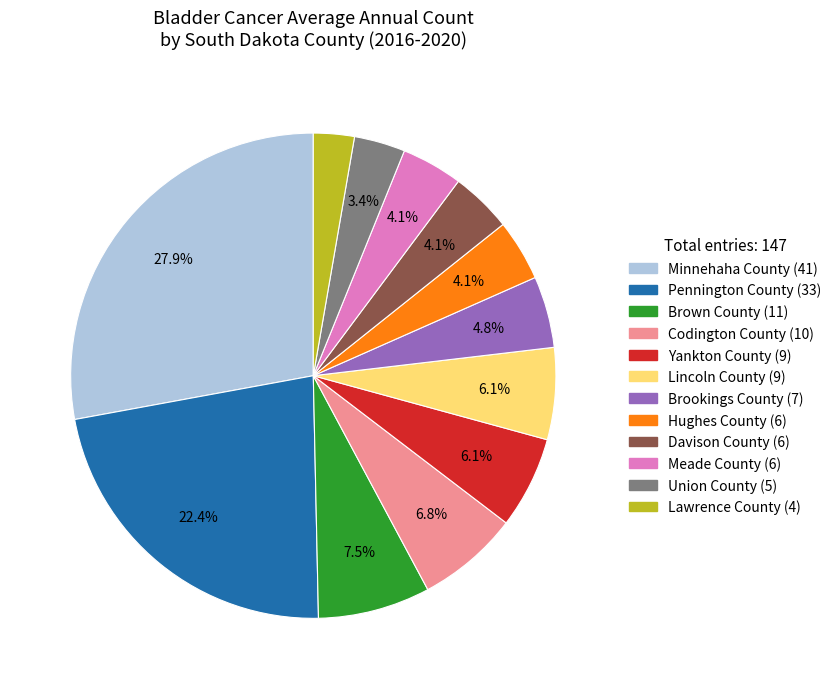

Which slice is the smallest?

Lawrence County